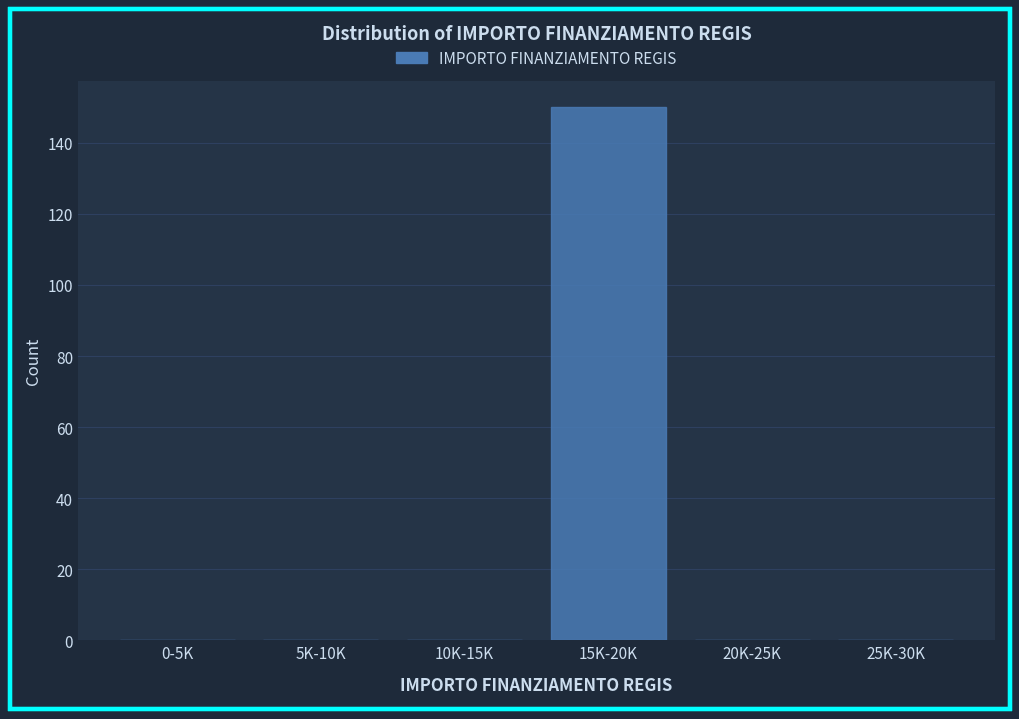

Reading left to right, extract all data points from this chart.

0-5K=0	5K-10K=0	10K-15K=0	15K-20K=150	20K-25K=0	25K-30K=0